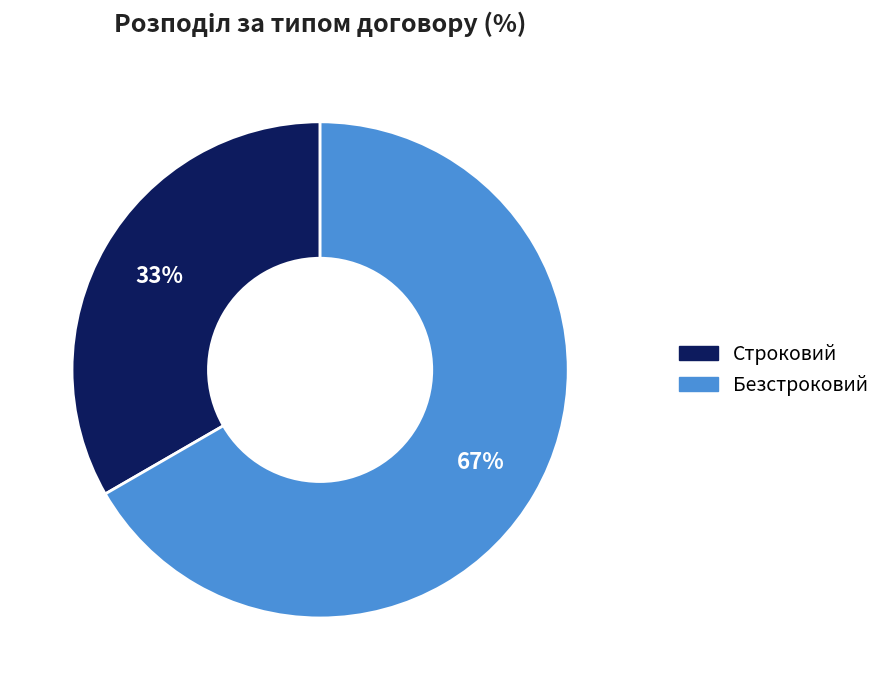

Which has a higher value, Строковий or Безстроковий?

Безстроковий